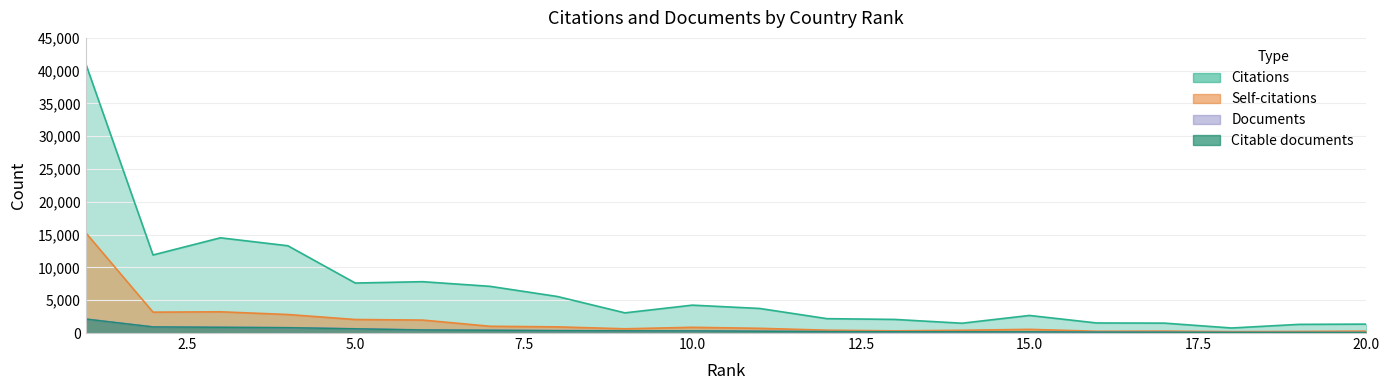

Is the value of Self-citations at 12 greater than the value of Documents at 15?

Yes